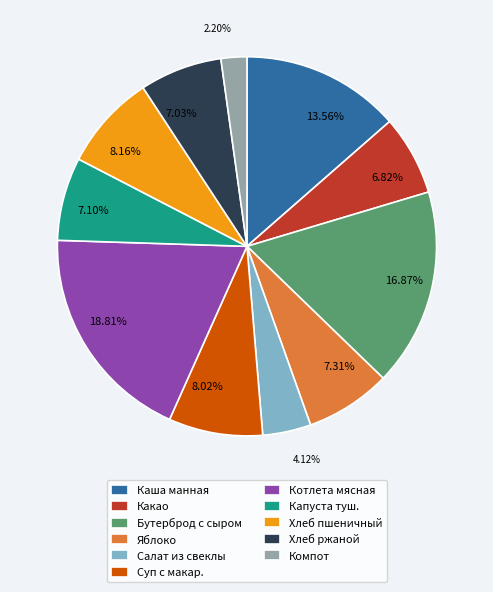

Does any single category account for the majority?

No